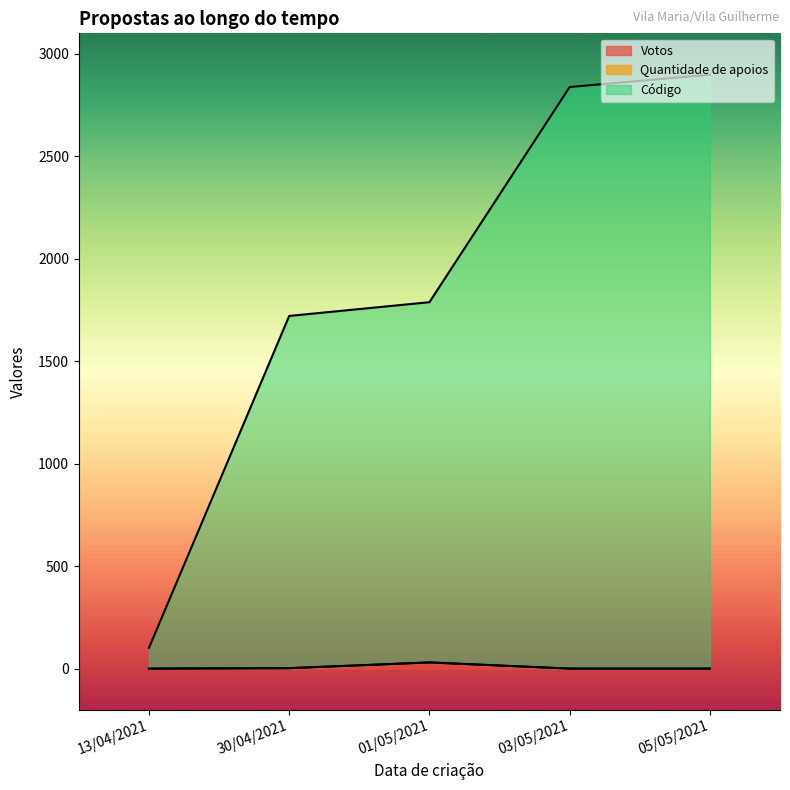

Reading left to right, list all the values displayed in this chart.

Votos: 05/05/2021=0	30/04/2021=2	03/05/2021=0	01/05/2021=30	13/04/2021=0
Quantidade de apoios: 05/05/2021=0	30/04/2021=0	03/05/2021=0	01/05/2021=0	13/04/2021=0
Código: 05/05/2021=2898	30/04/2021=1719	03/05/2021=2838	01/05/2021=1758	13/04/2021=101